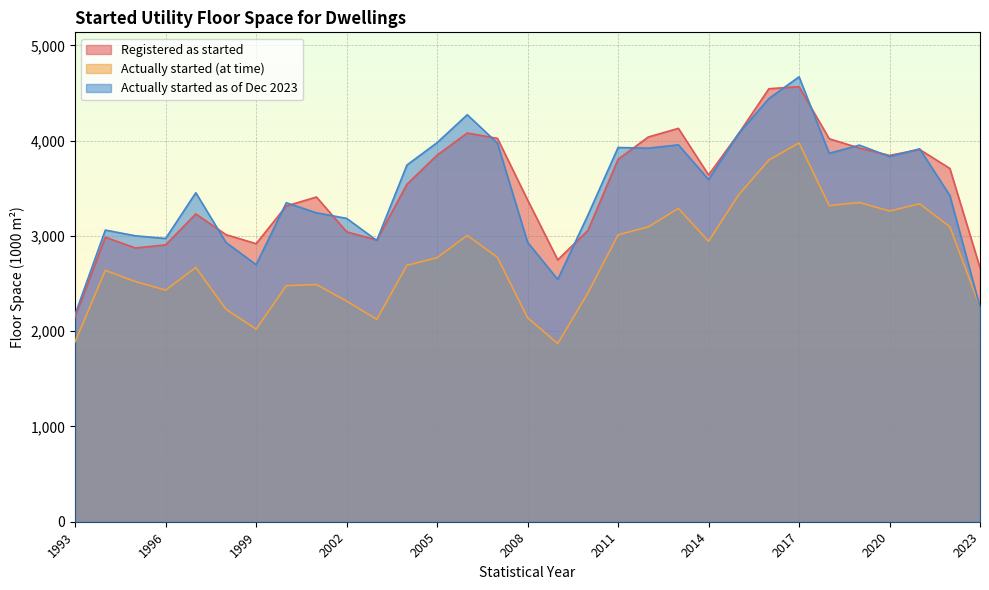

What is the difference between the second highest and second lowest values in the Actually started (at time) series?

1906